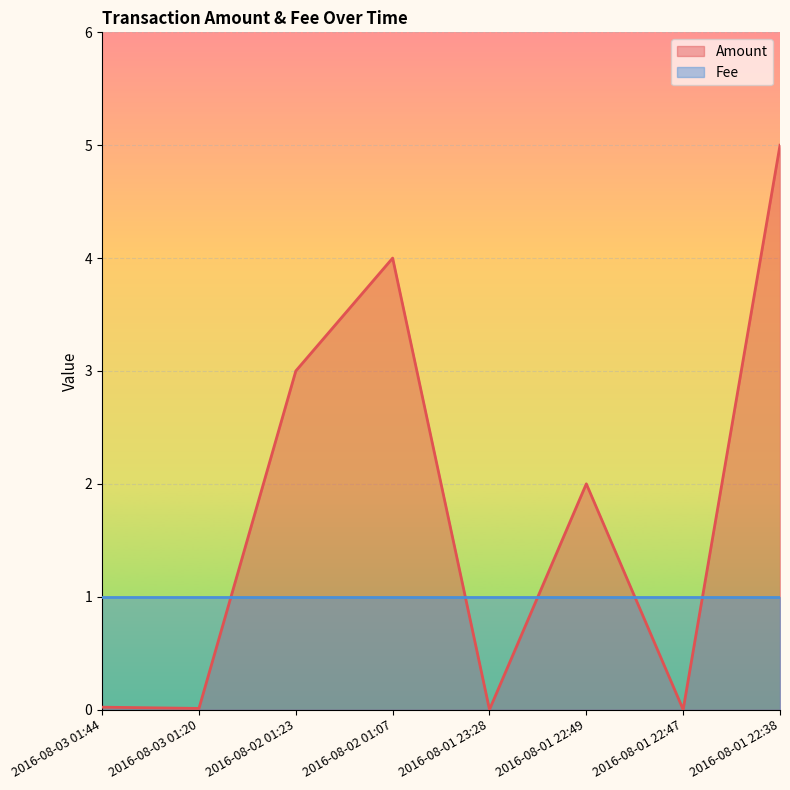

How many points are higher than both their immediate neighbors (excluding endpoints)?

2